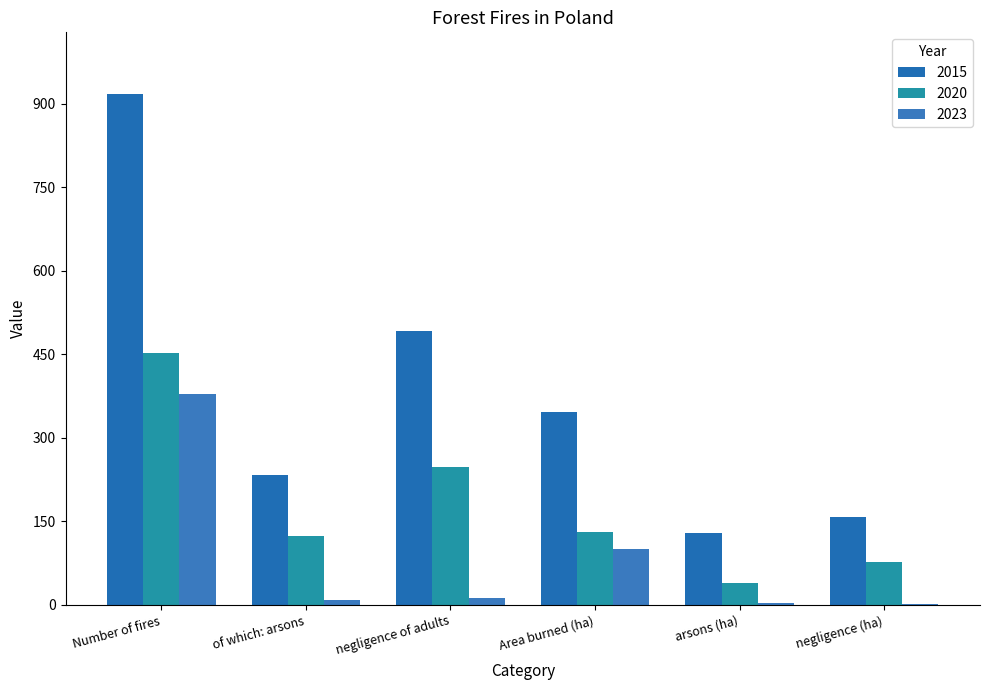

List the labels in order of 2015 value, largest first.

Number of fires, negligence of adults, Area burned (ha), of which: arsons, negligence (ha), arsons (ha)